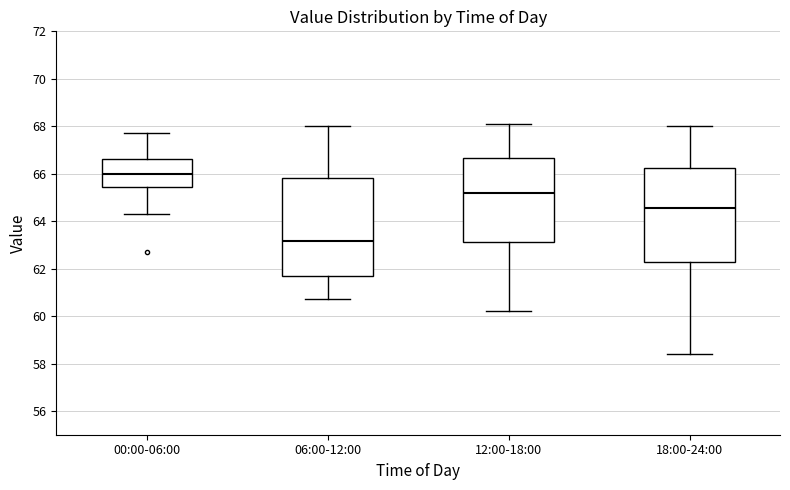

Reading left to right, transcribe this box plot: for each box, give where its median line is, the range the box spans, and where its two whiskers end, as read against the y-axis. The values are not printed on the chart, so give them approximately, as read against the axis.

00:00-06:00: median 66.0, box 65.4 to 66.6, whiskers 64.4 to 67.8
06:00-12:00: median 63.2, box 61.6 to 65.8, whiskers 60.8 to 68.0
12:00-18:00: median 65.2, box 63.2 to 66.6, whiskers 60.2 to 68.2
18:00-24:00: median 64.6, box 62.4 to 66.2, whiskers 58.4 to 68.0